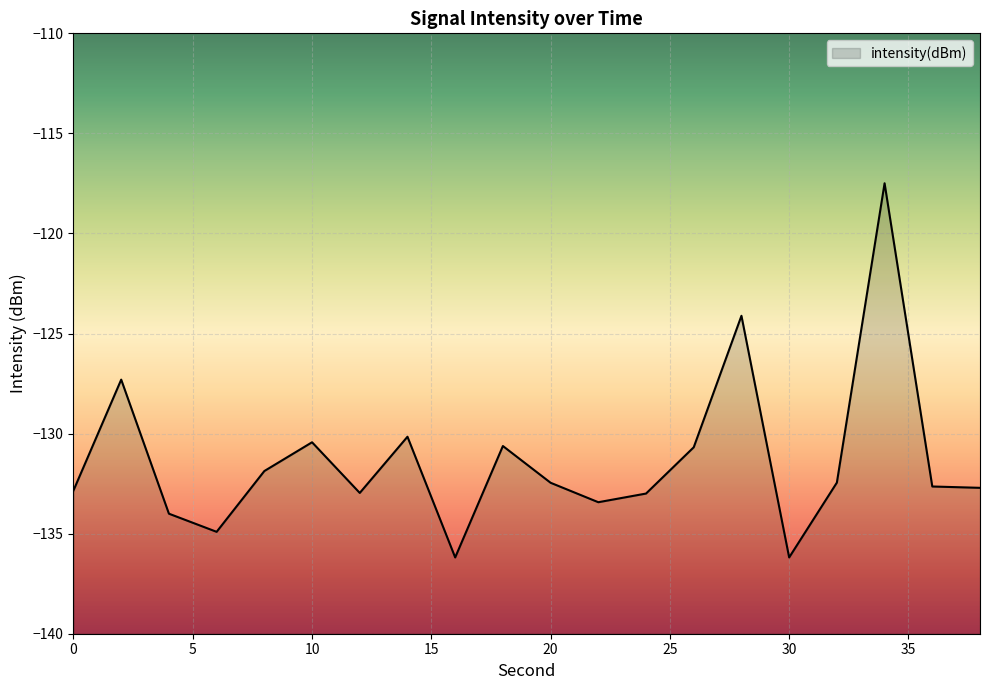

Reading left to right, what are all the values shown in this chart?

0=-132.8	2=-127.3	4=-134.0	6=-134.9	8=-131.9	10=-130.4	12=-133.0	14=-130.2	16=-136.2	18=-130.6	20=-132.5	22=-133.4	24=-133.0	26=-130.7	28=-124.1	30=-136.2	32=-132.4	34=-117.5	36=-132.6	38=-132.7